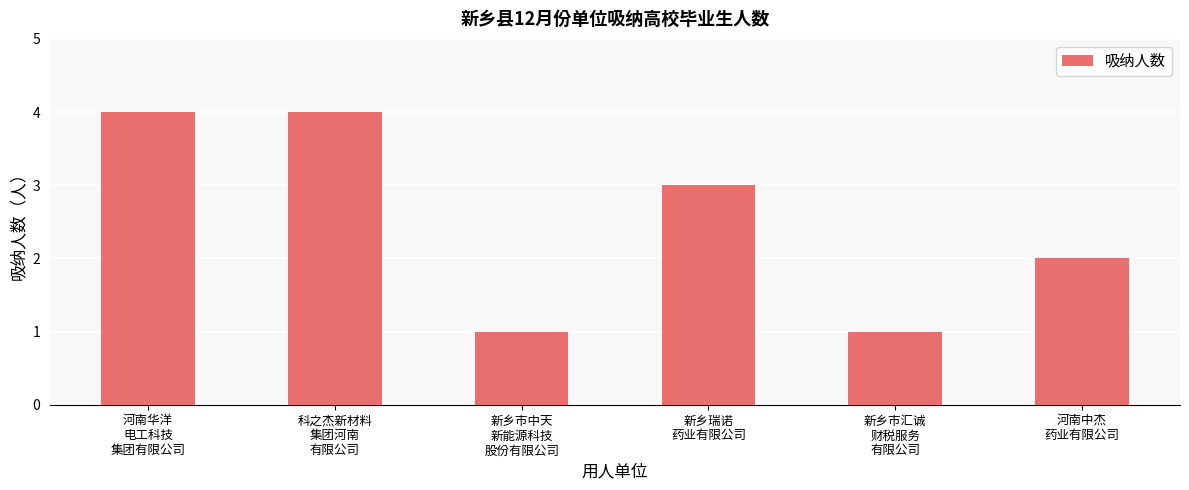

What position from the right is 科之杰新材料
集团河南
有限公司?

5